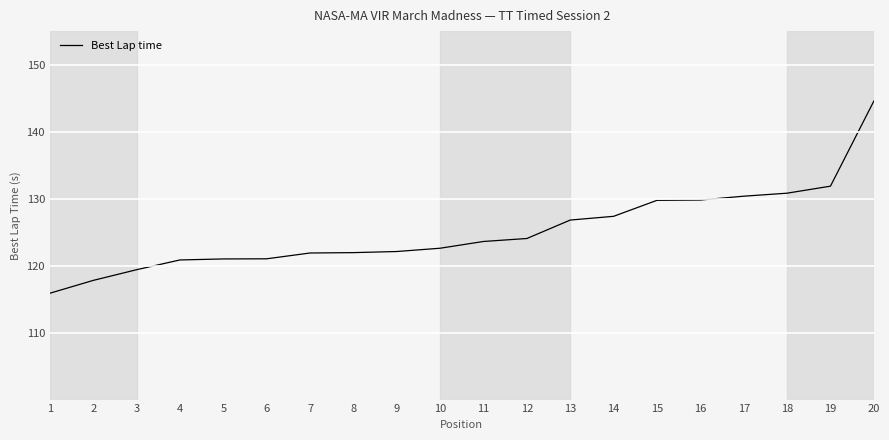

What is the minimum value shown in the chart?

115.9